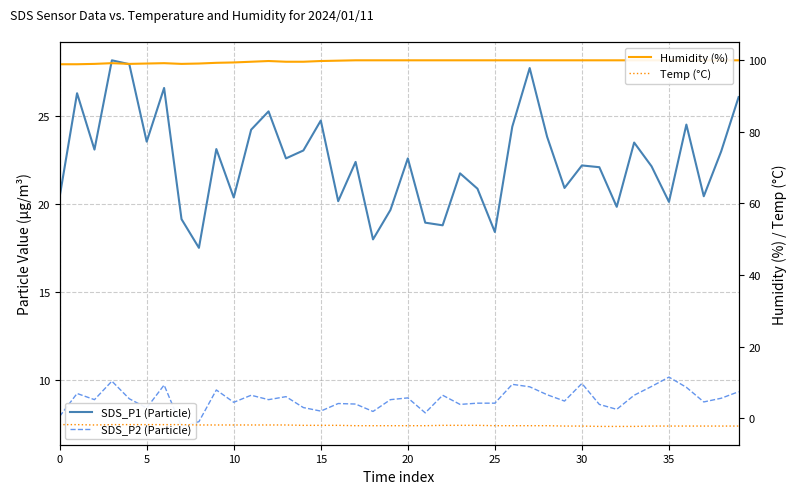

What is the value of the SDS_P1 (Particle) point at the 39th from the left?

23.0